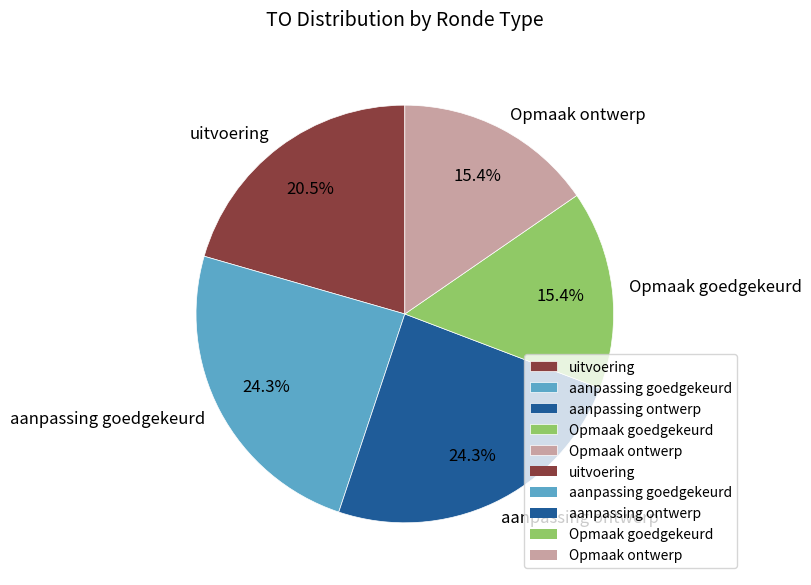

Count the number of slices in the pie.

5